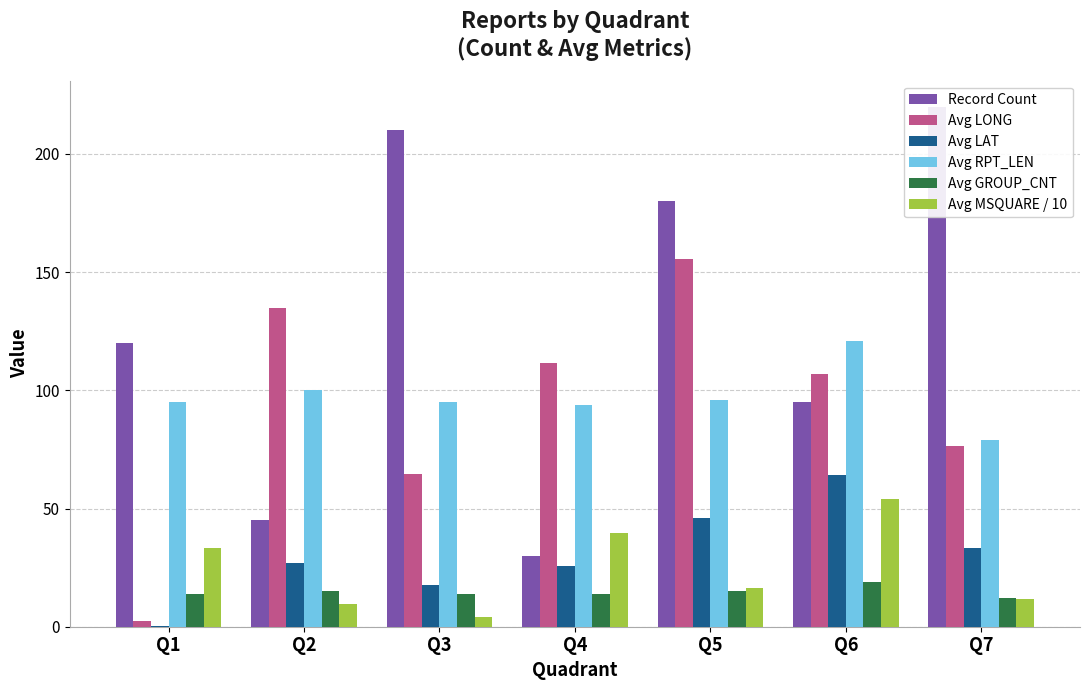

How many data points in Avg GROUP_CNT are above 14?

3